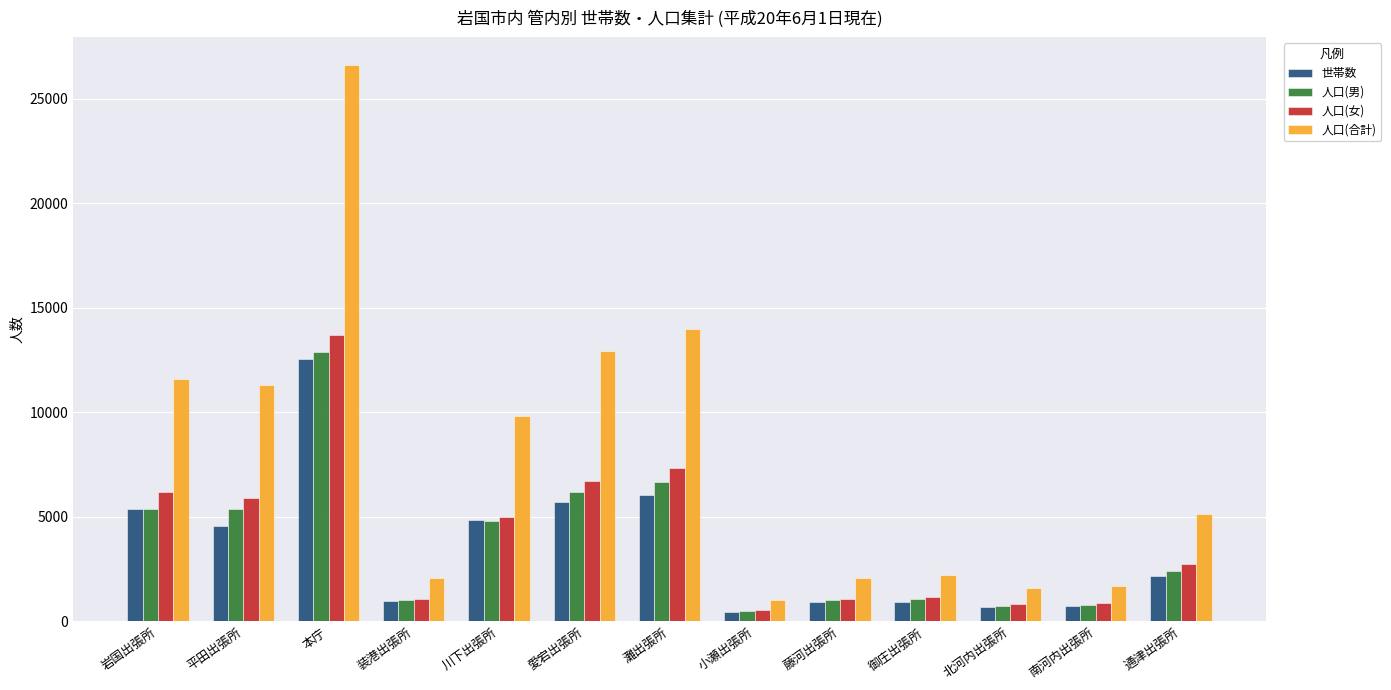

What is the sum of the 人口(女) values at 本庁 and 愛宕出張所?

20456